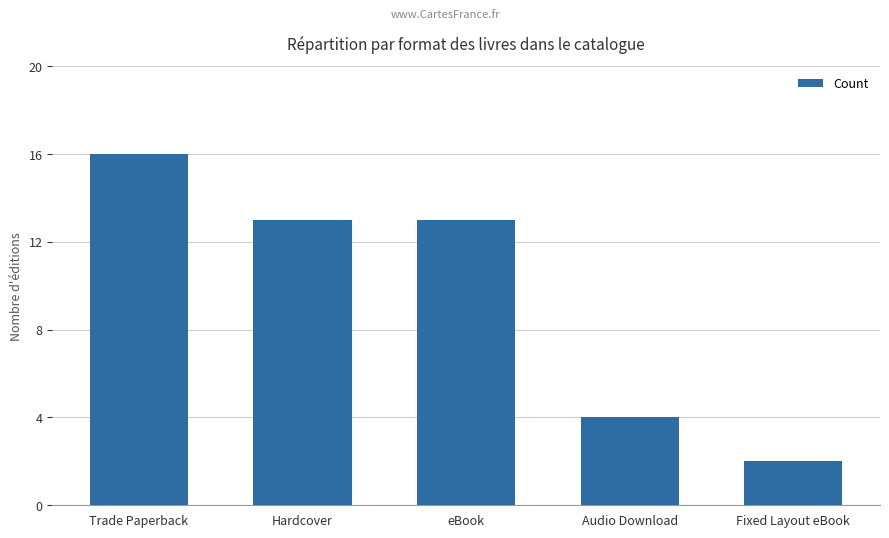

What is the ratio of the value at Hardcover to the value at Audio Download?

3.2